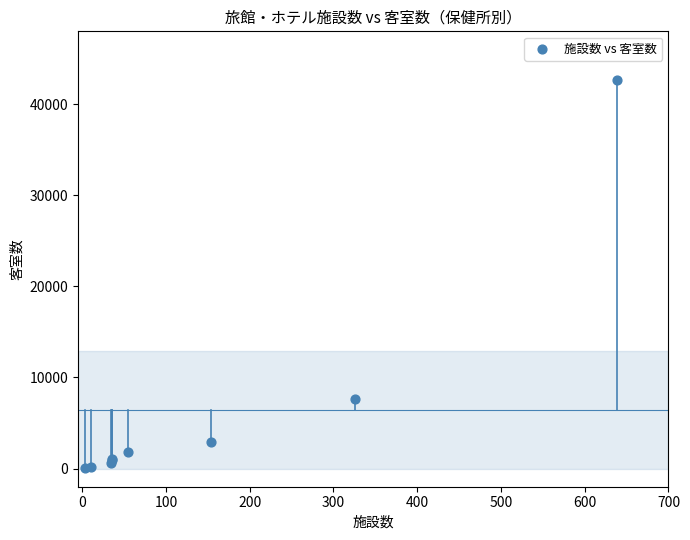

What Y value in the scatter plot is closest to 21356?

7585